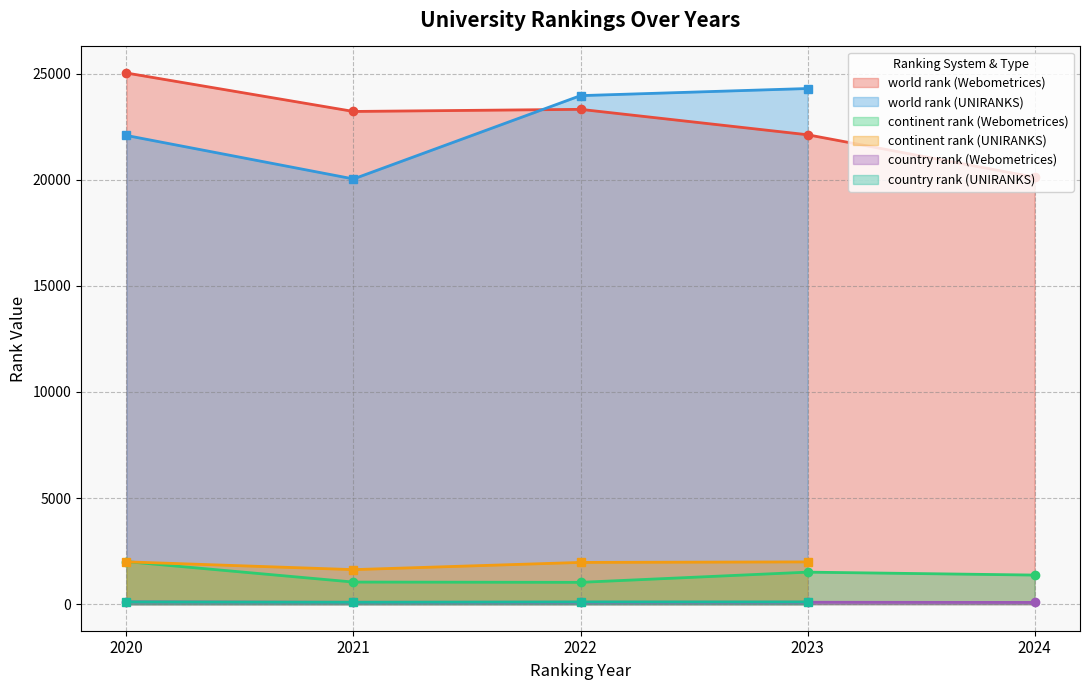

Does the chart display data point markers on the line(s)?

Yes